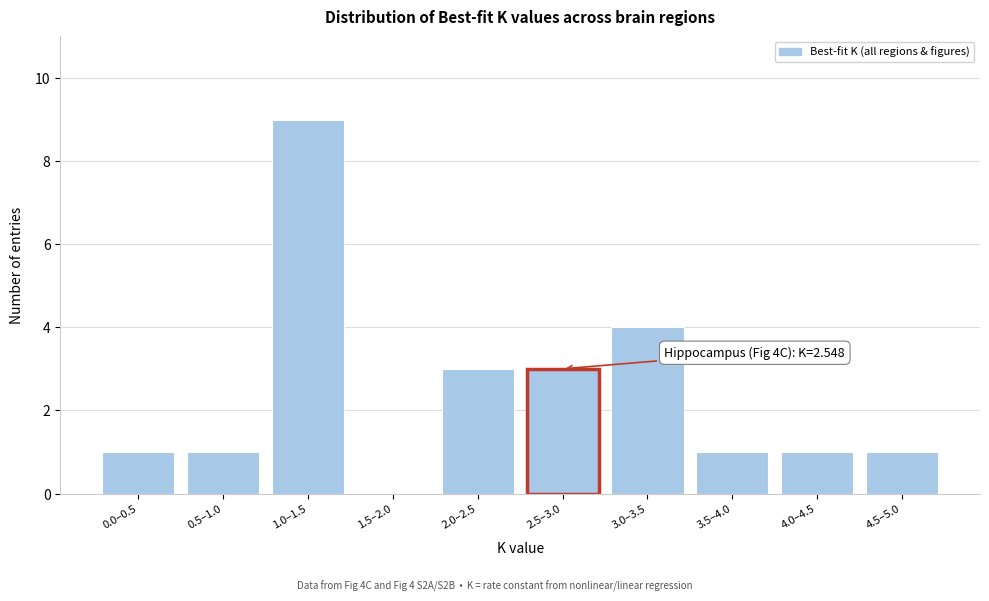

Reading left to right, extract all data points from this chart.

0.0–0.5=1	0.5–1.0=1	1.0–1.5=9	1.5–2.0=0	2.0–2.5=3	2.5–3.0=3	3.0–3.5=4	3.5–4.0=1	4.0–4.5=1	4.5–5.0=1